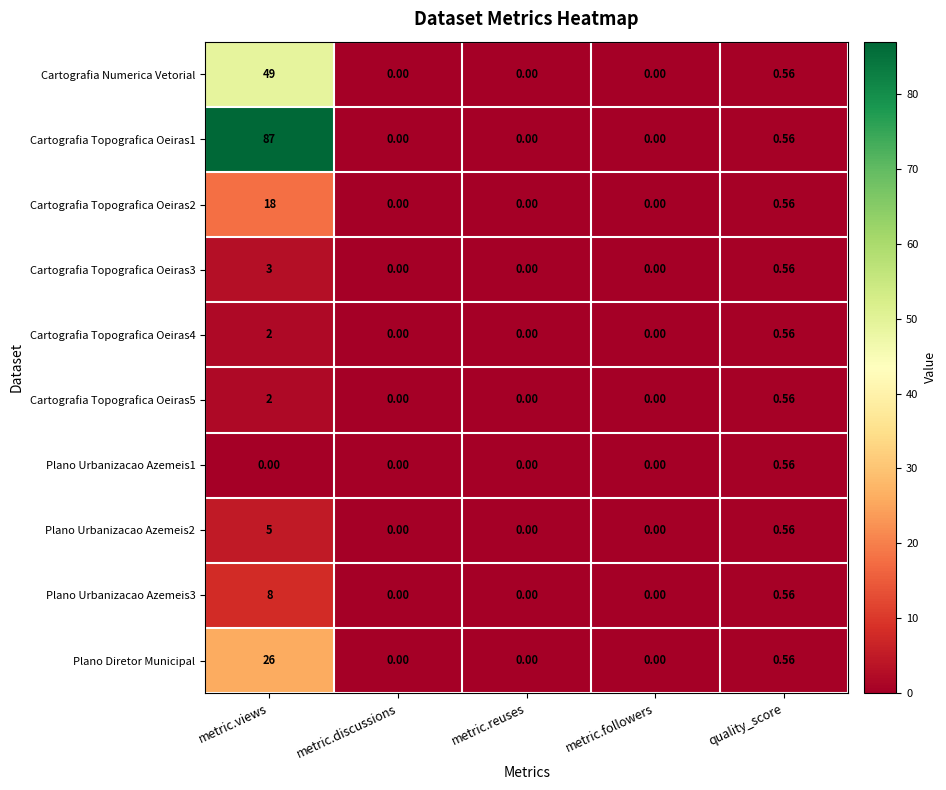

Which label corresponds to the largest value in the chart?

metric.views